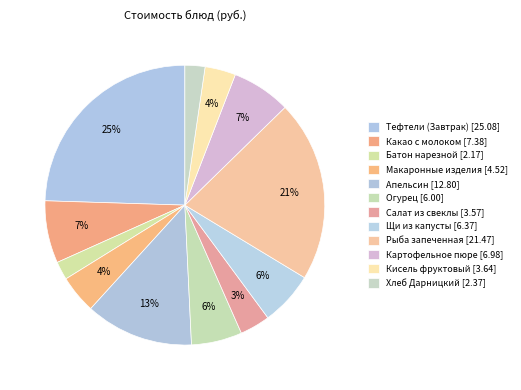

To the nearest percent, what is the difference between the Апельсин and Хлеб Дарницкий slice percentages?

10%